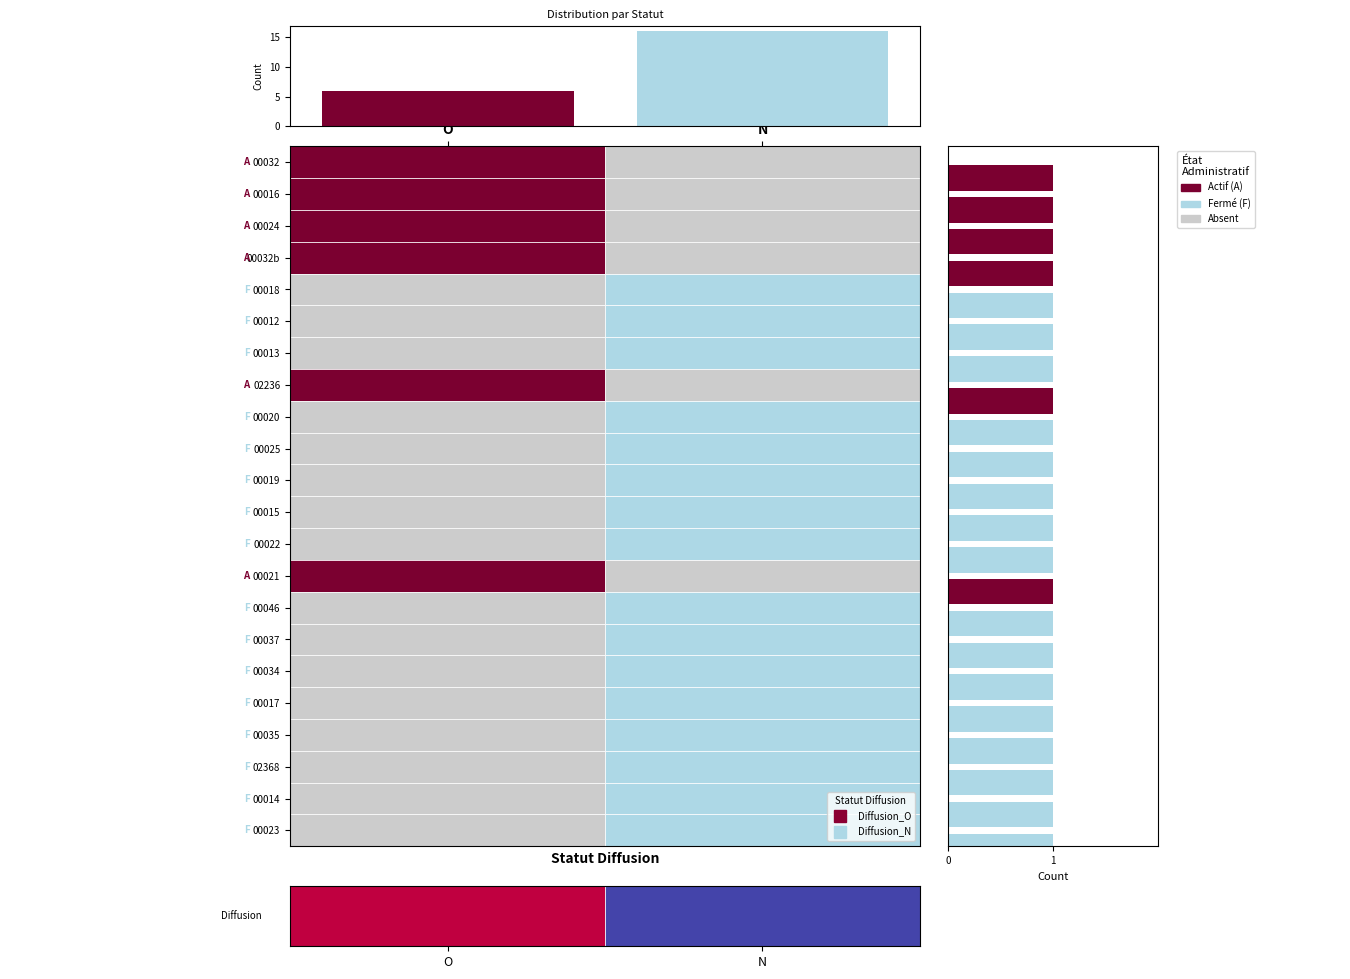

List the series in order of their peak value, highest first.

Actif (A), Fermé (F)